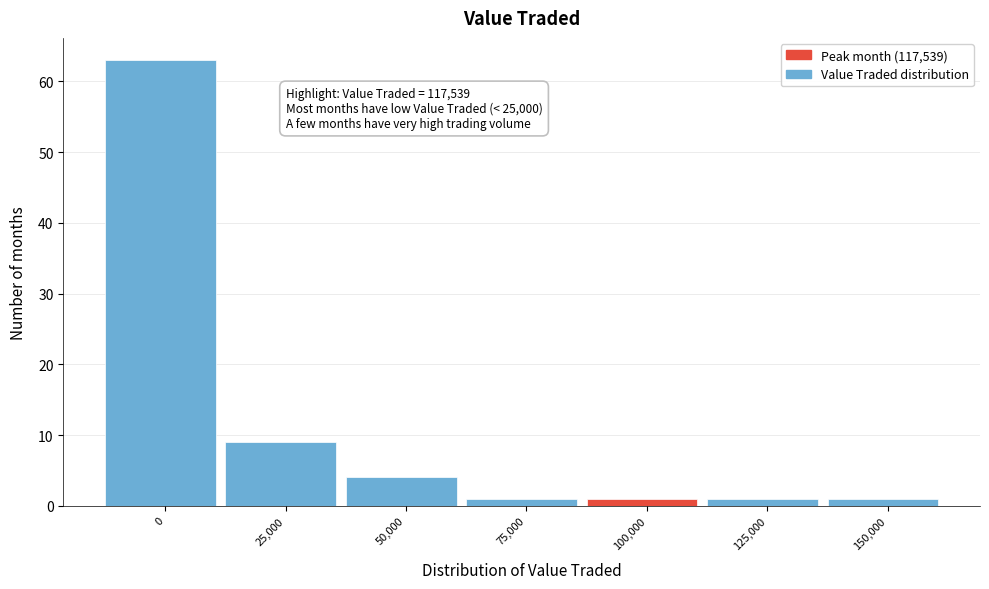

Reading left to right, transcribe all the data shown in this chart.

63	9	4	1	1	1	1